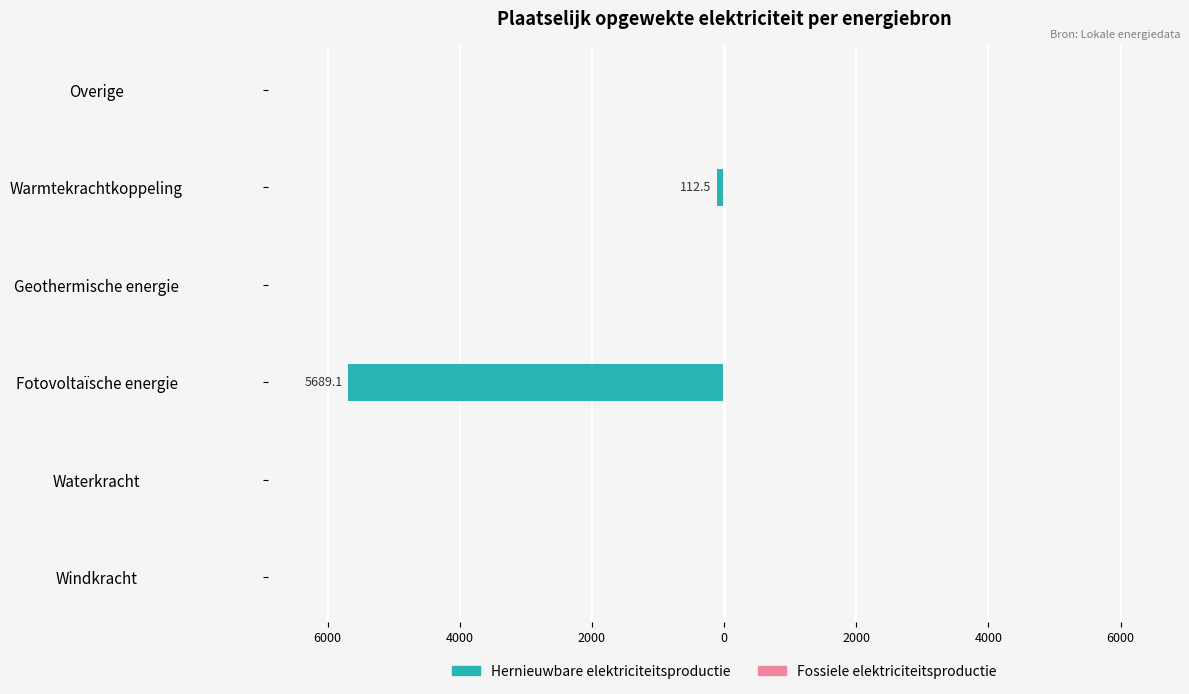

Are the bars horizontal?

Yes